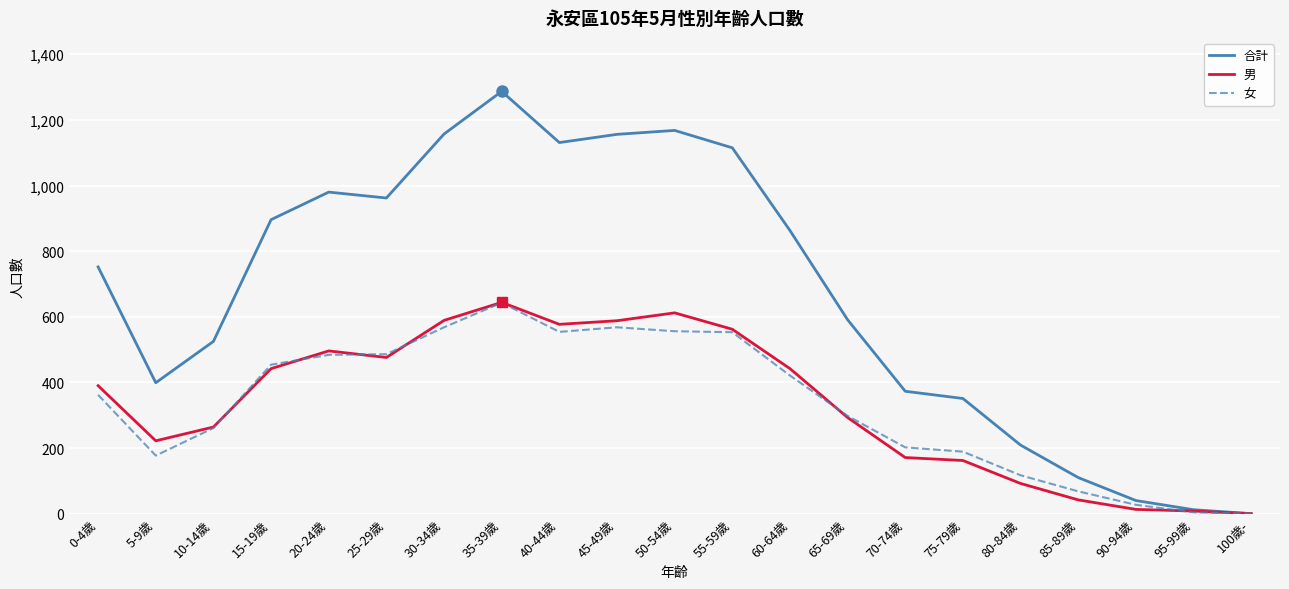

Which series has the widest spread of values?

合計